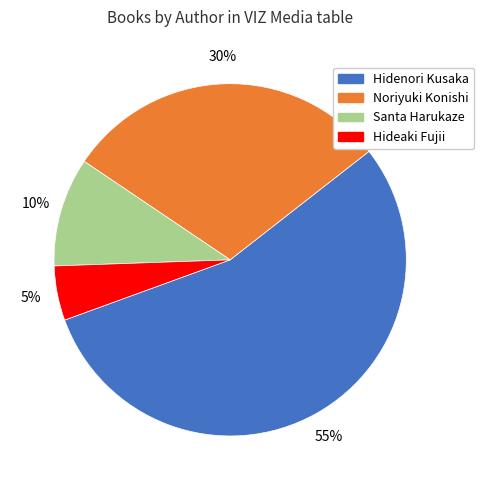

Is there a majority slice in this chart?

Yes